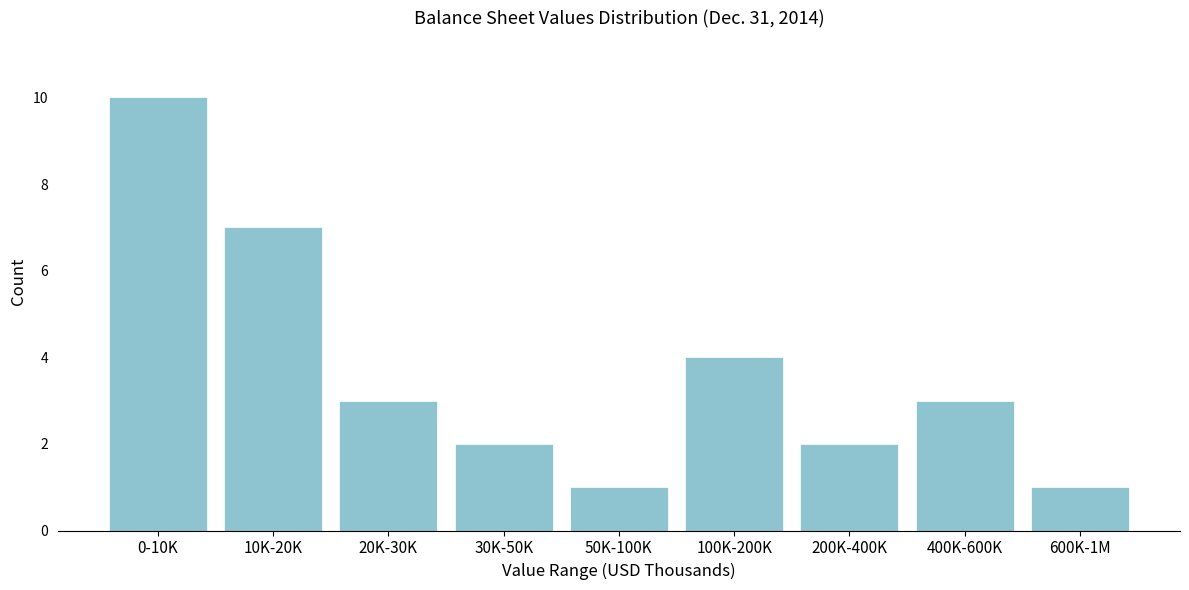

Reading right to left, list all the values displayed in this chart.

600K-1M=1	400K-600K=3	200K-400K=2	100K-200K=4	50K-100K=1	30K-50K=2	20K-30K=3	10K-20K=7	0-10K=10